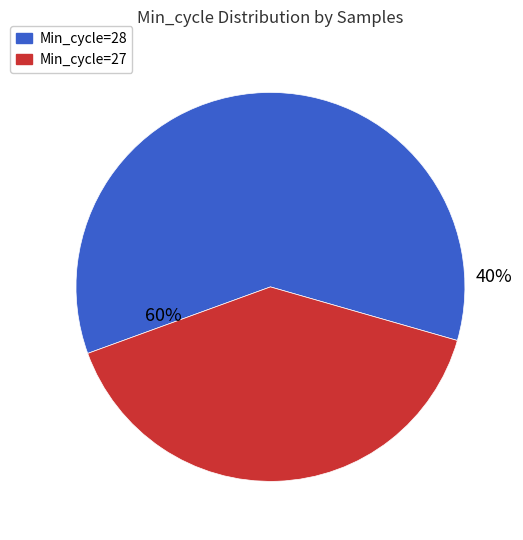

Is it true that 28 is 1% of the pie?

False